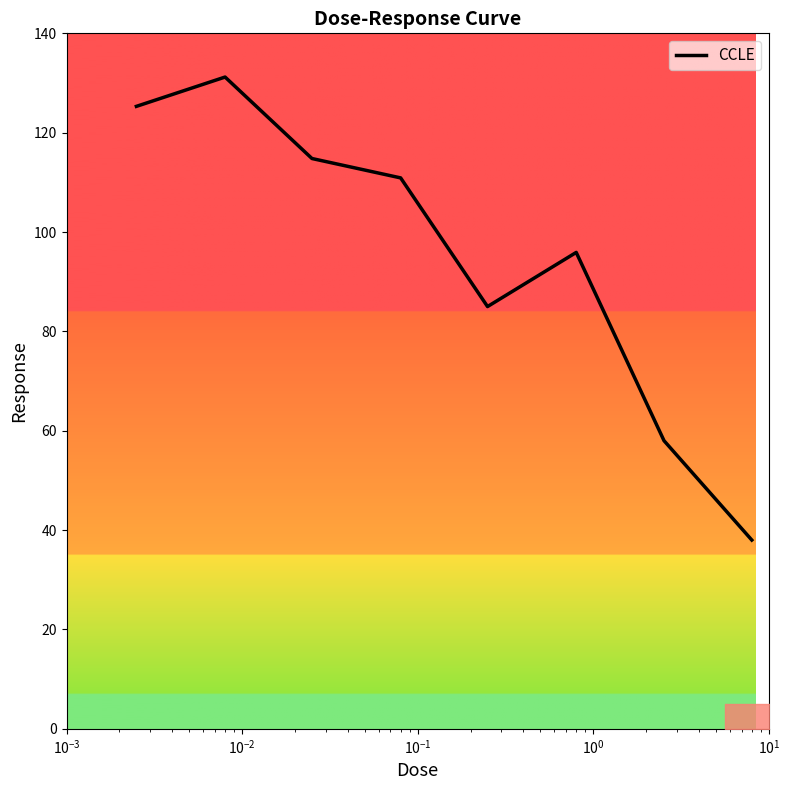

How many interior local valleys (lower than both neighbors) does the data have?

1